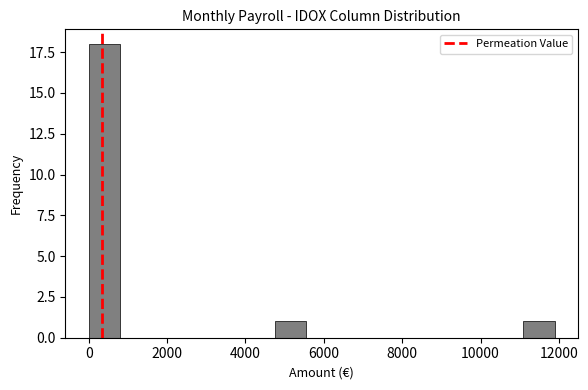

Around what value on the x-axis is the tallest bar? Give the approximate position of its centre, as read against the axis.

400